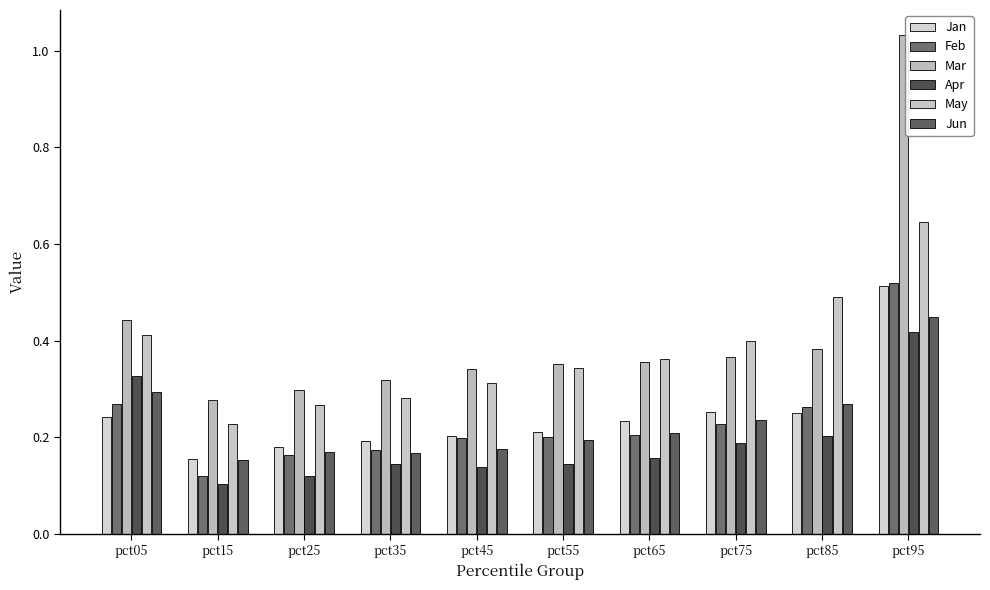

Is it true that Jun equals 0.2 at pct45?

True